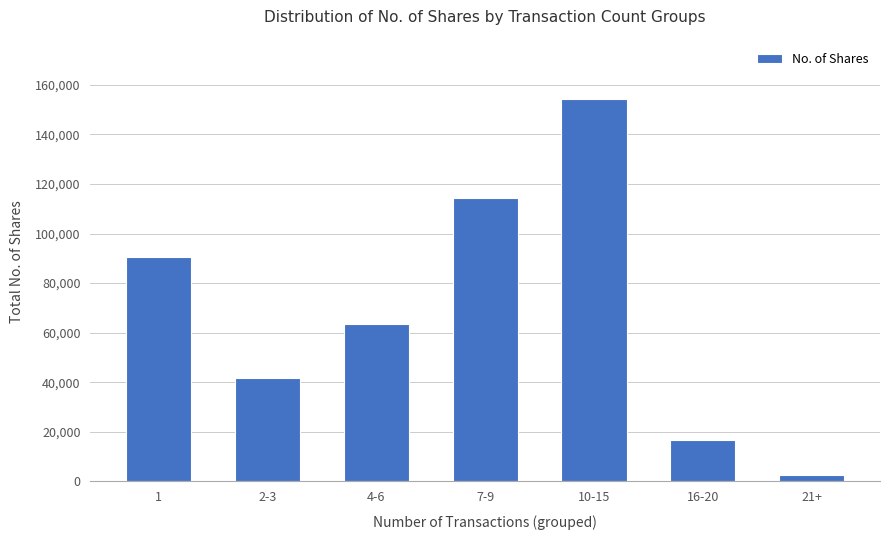

Rank the categories by value from lowest to highest.

21+, 16-20, 2-3, 4-6, 1, 7-9, 10-15